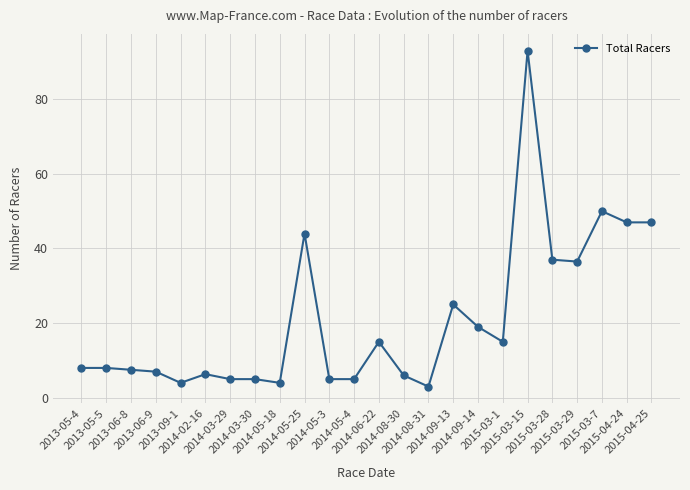

What is the value of the 22nd point from the left?

50.0